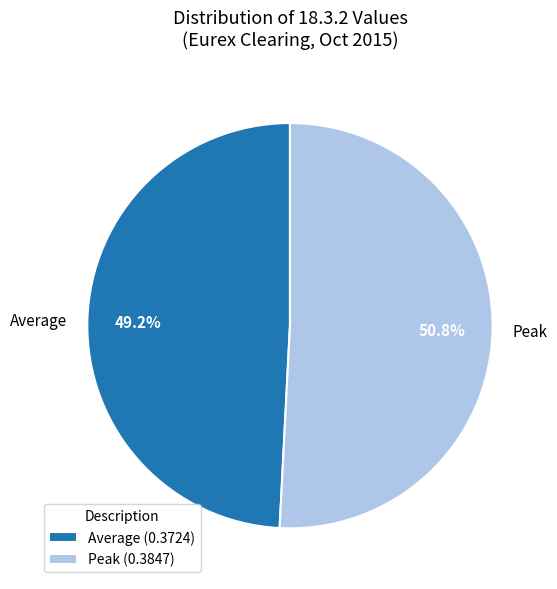

Do Peak and Average together represent more than half of the pie?

Yes